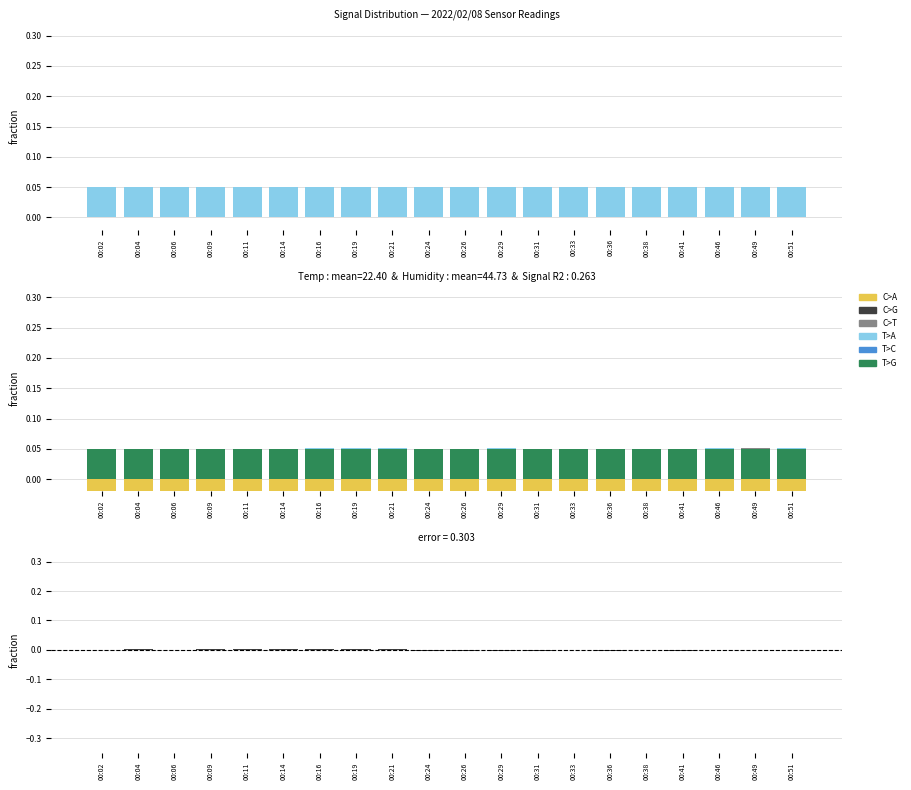

The value of T>G at 00:36 is 0.1. True or false?

True